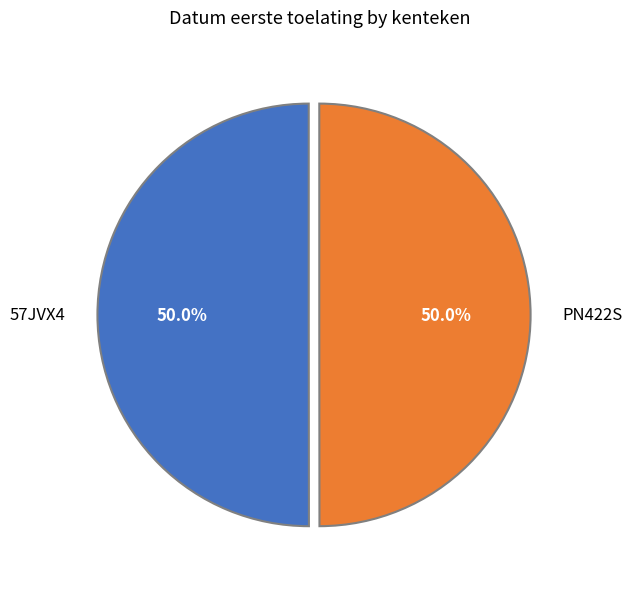

True or false: 57JVX4 accounts for 61% of the total.

False